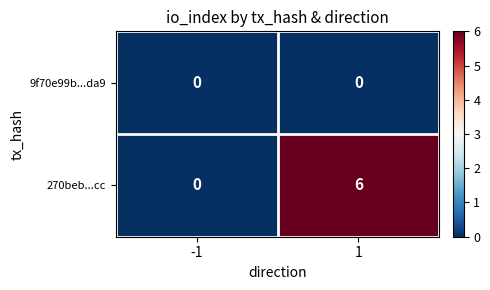

Which series has the widest spread of values?

270beb...cc